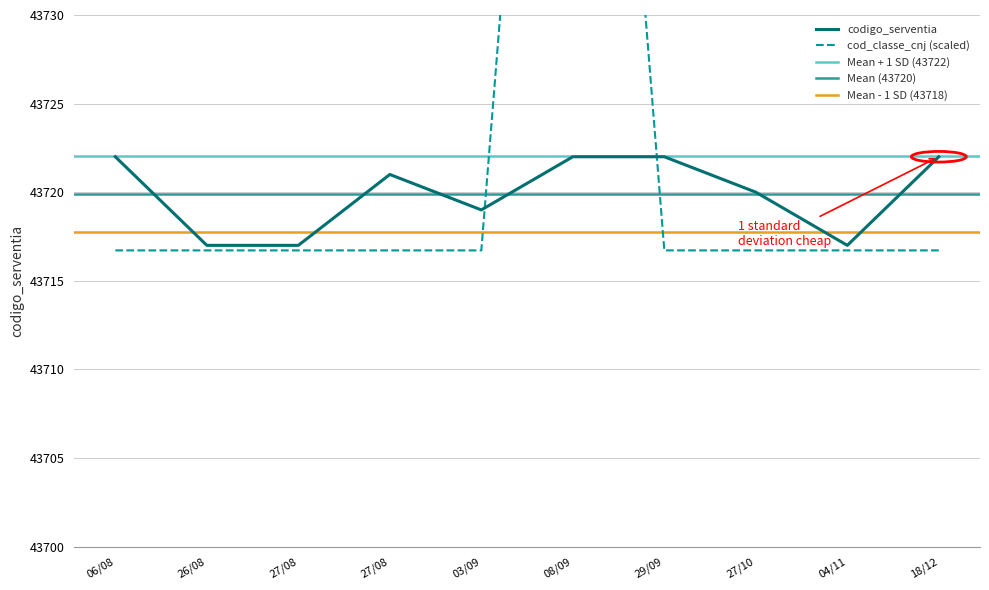

At which category is the sum across all series the highest?

08/09